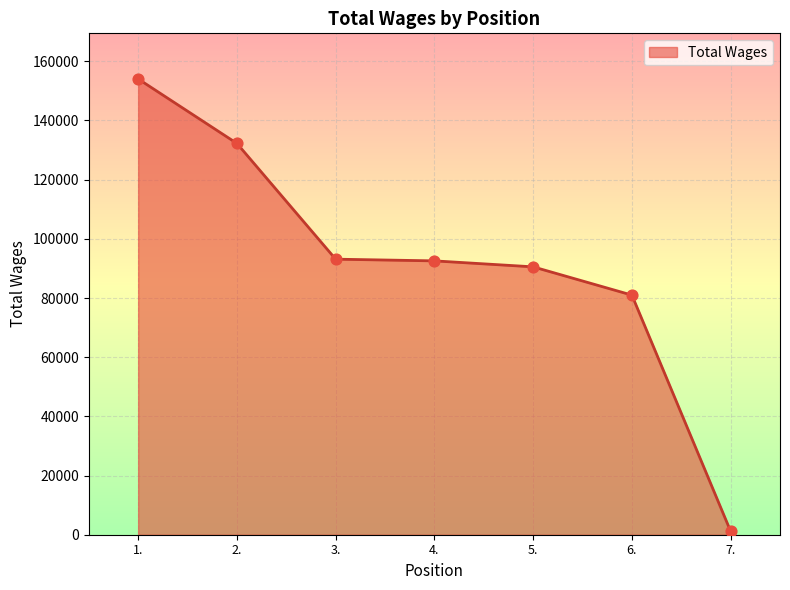

What is the change in value from 2. to 3.?

-39129